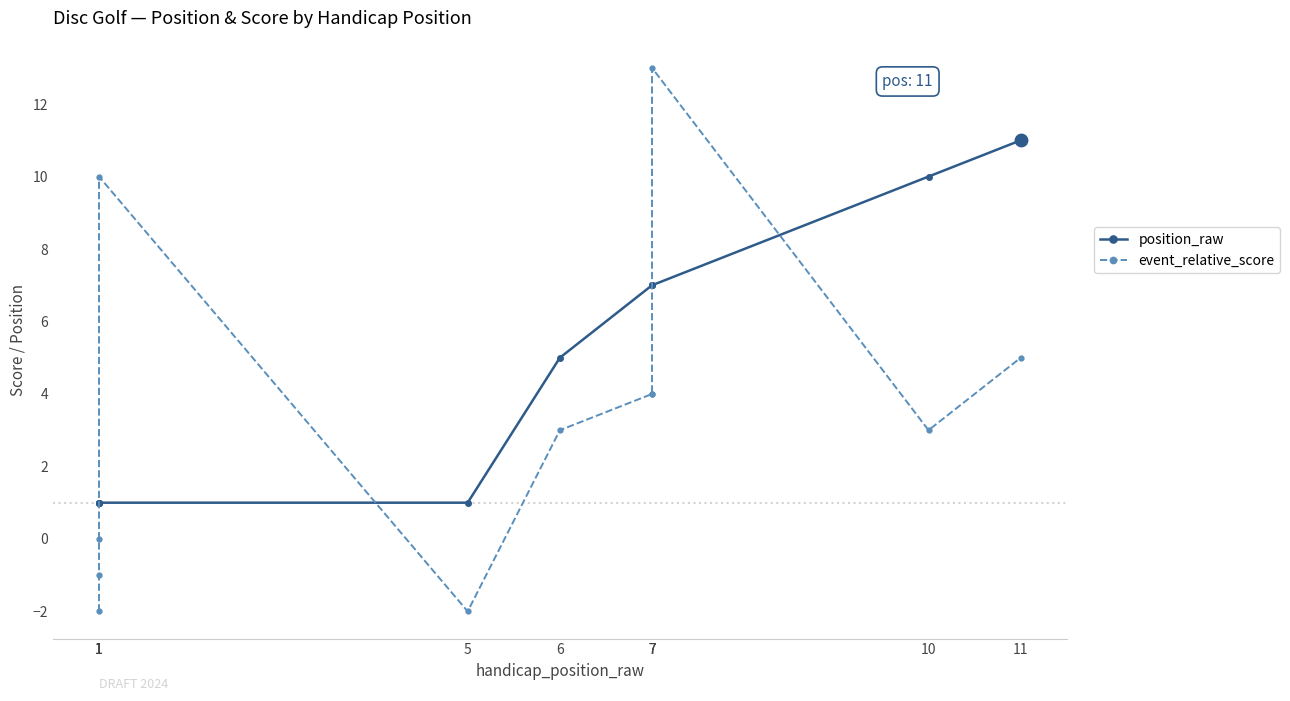

What is the total value across all series at 1?

-1